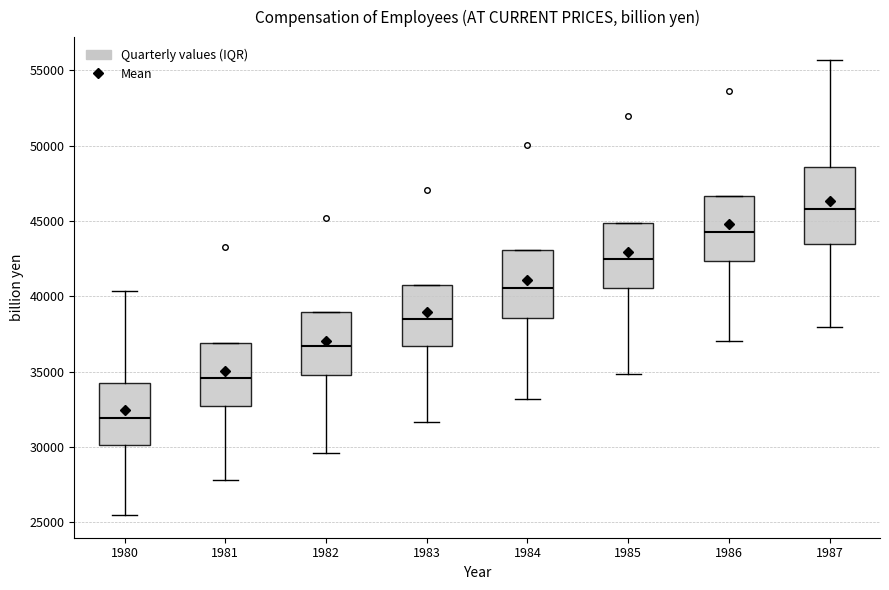

Reading left to right, transcribe this box plot: for each box, give where its median line is, the range the box spans, and where its two whiskers end, as read against the y-axis. The values are not printed on the chart, so give them approximately, as read against the axis.

1980: median 32000, box 30000 to 34000, whiskers 25500 to 40500
1981: median 34500, box 32500 to 37000, whiskers 28000 to 37000
1982: median 36500, box 35000 to 39000, whiskers 29500 to 39000
1983: median 38500, box 36500 to 41000, whiskers 31500 to 41000
1984: median 40500, box 38500 to 43000, whiskers 33000 to 43000
1985: median 42500, box 40500 to 45000, whiskers 35000 to 45000
1986: median 44000, box 42500 to 46500, whiskers 37000 to 46500
1987: median 46000, box 43500 to 48500, whiskers 38000 to 55500